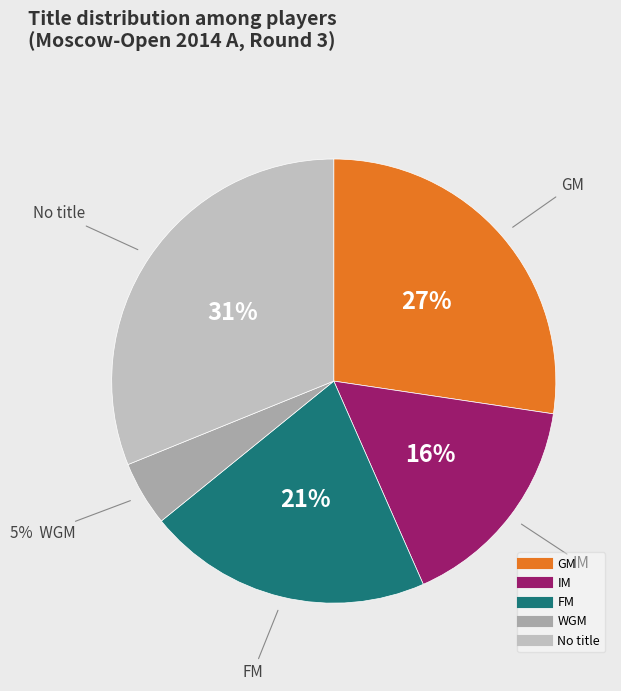

Is there a majority slice in this chart?

No